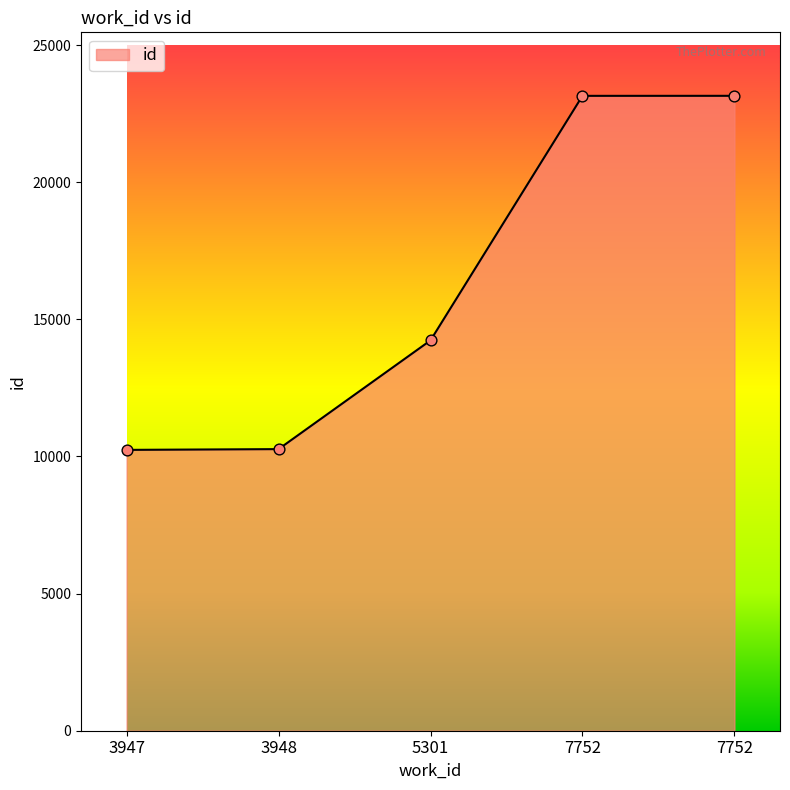

What is the change in value from 5301 to 7752?

+8917